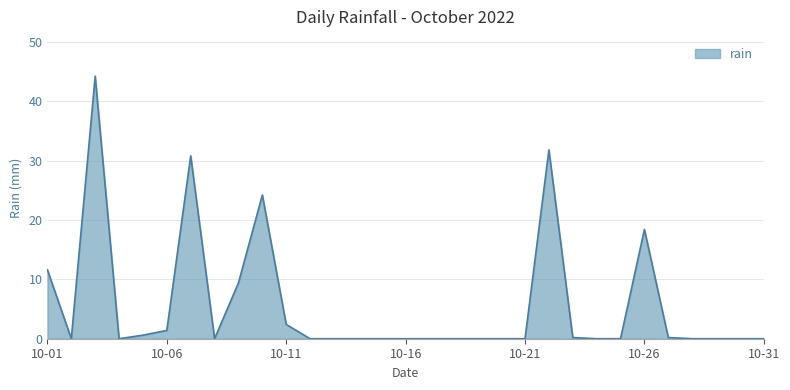

What is the greatest value displayed?

44.2